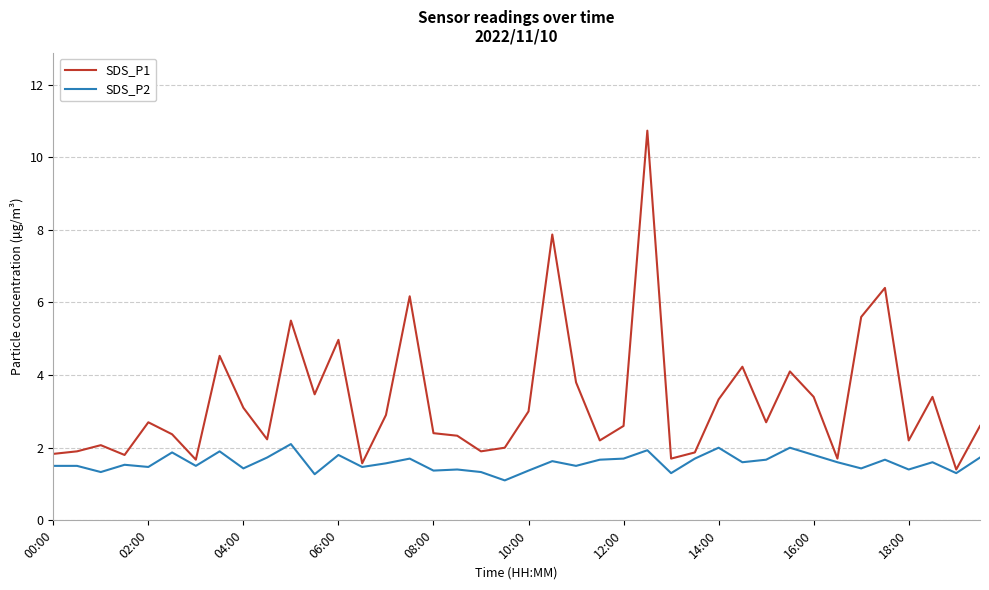

What is the difference between the maximum and second lowest values in the SDS_P1 series?

9.2